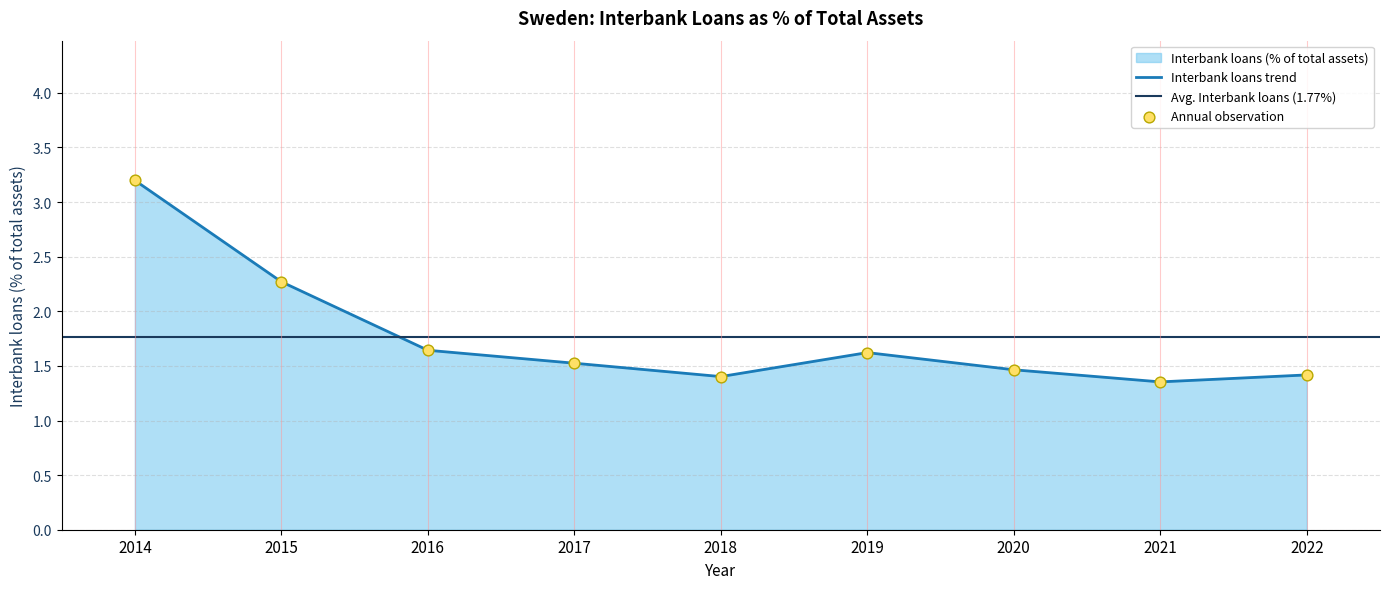

Approximately how many times larger is the value at 2021 compared to 2019?

0.8